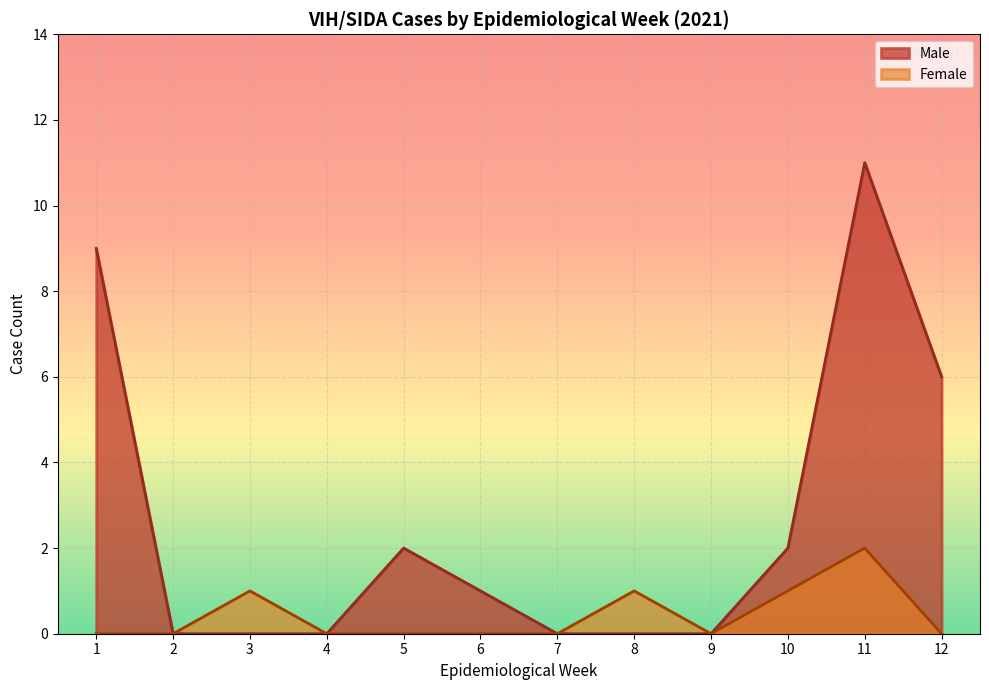

True or false: Female has a value of 0 at 9.

True